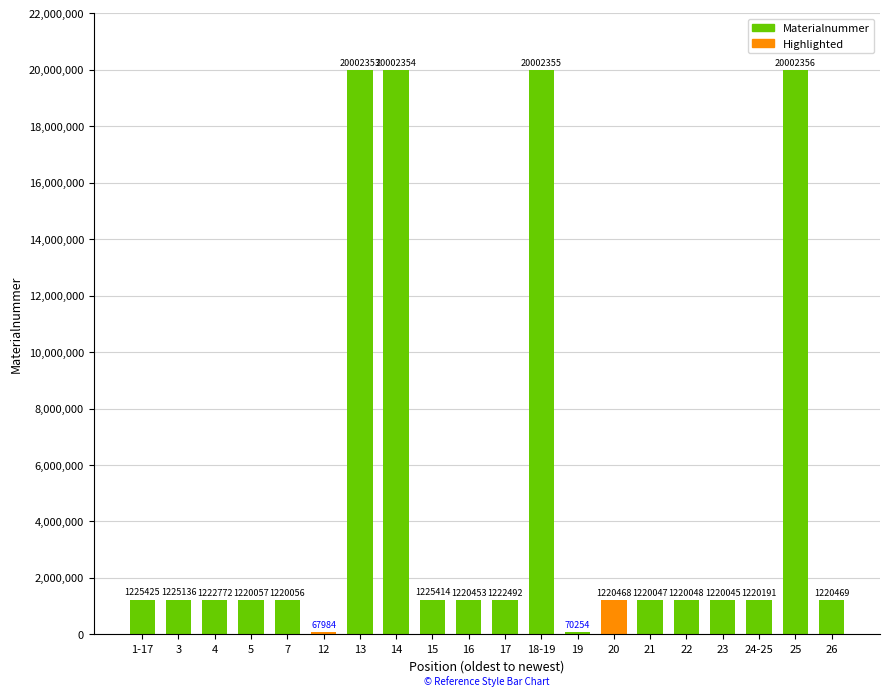

True or false: the data shows 1222772 at 4.

True